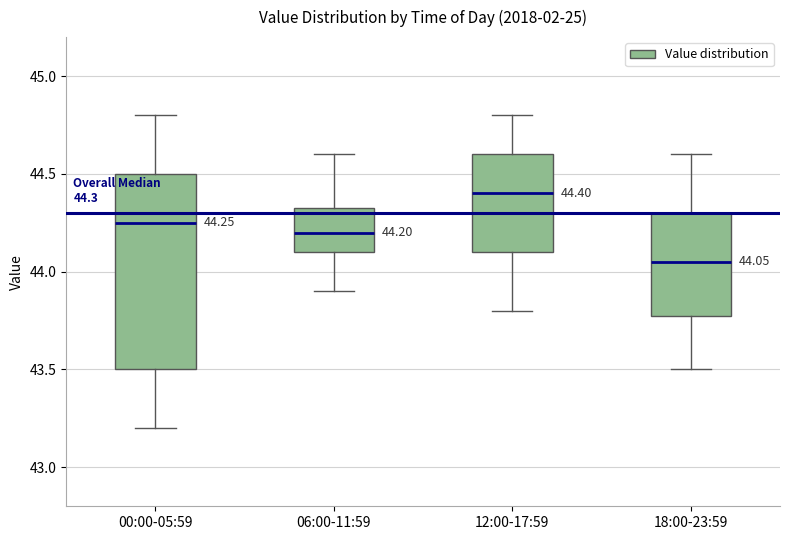

Which box is the tallest, from its lower edge to its upper edge?

00:00-05:59